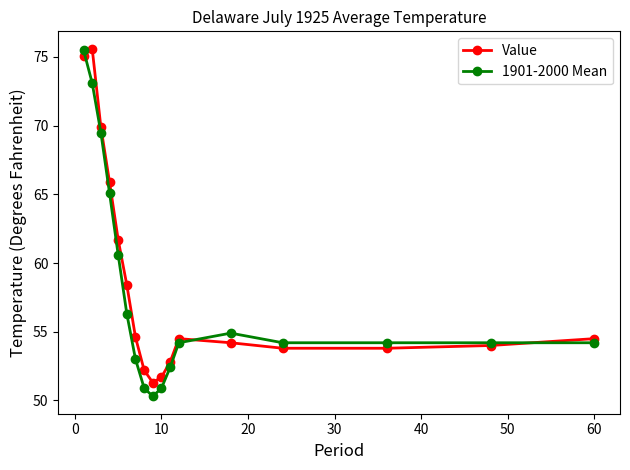

What is the minimum value shown in the chart?

50.3